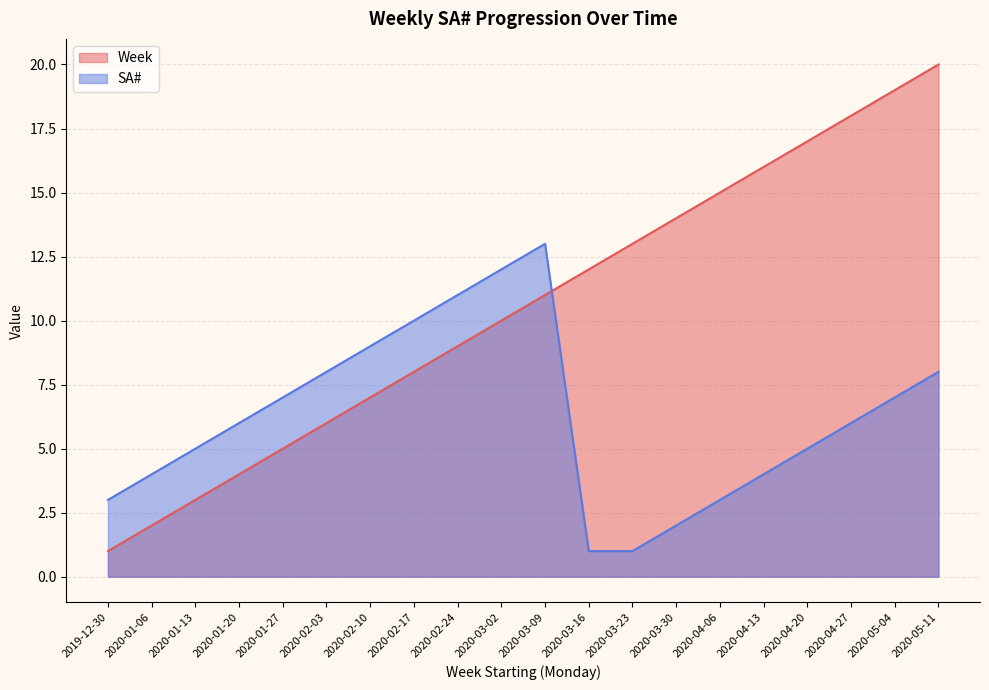

At how many categories does at least one series exceed 13?

7